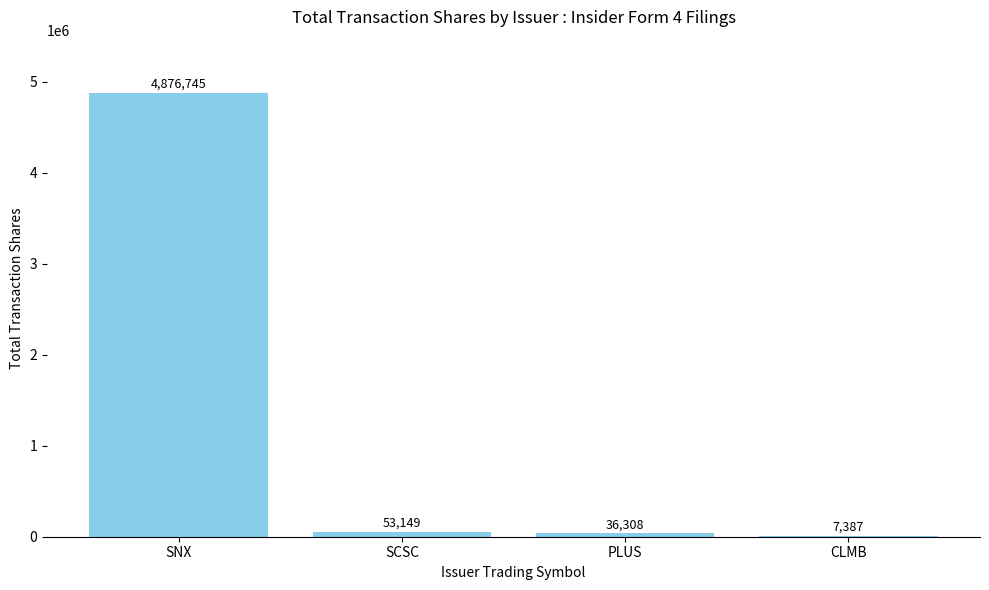

Where is the data nearest to the value 2442066?

SCSC